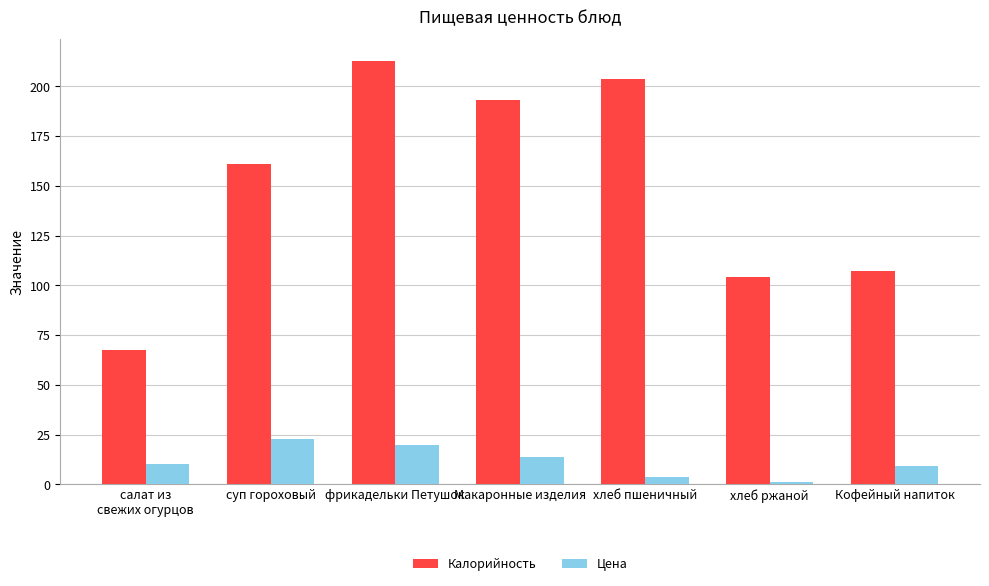

At which label is Калорийность closest to 140?

суп гороховый